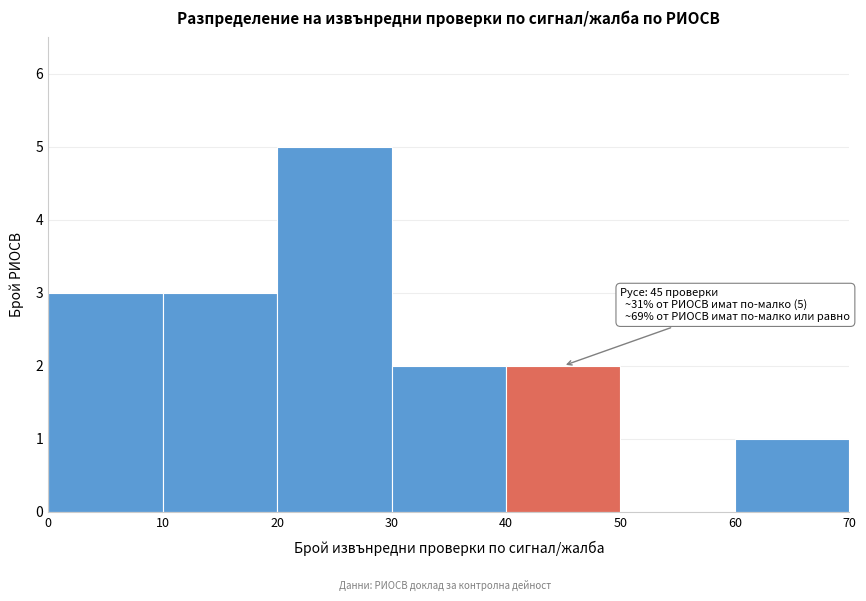

Which range on the x-axis has the tallest bar?

20 to 30